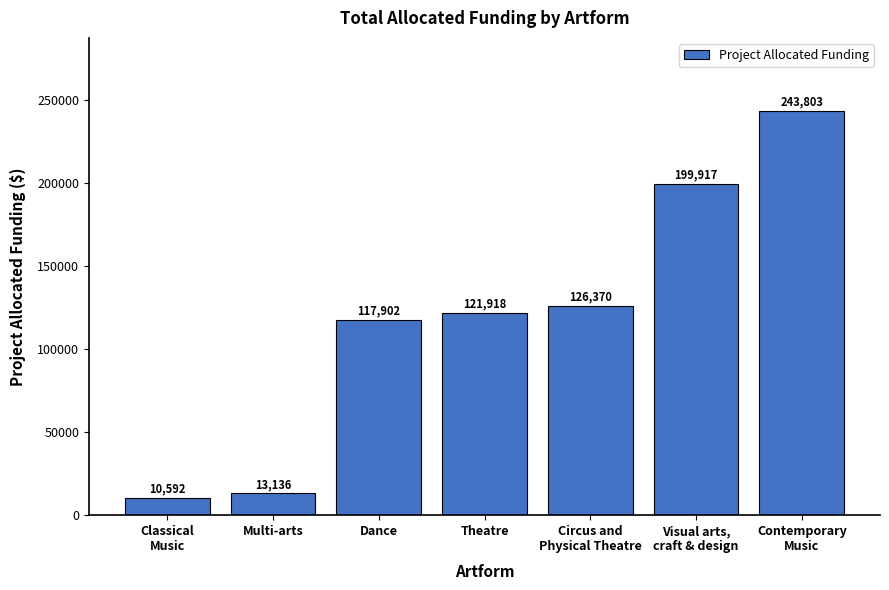

Reading right to left, what are all the values shown in this chart?

243803	199917	126370	121918	117902	13136	10592